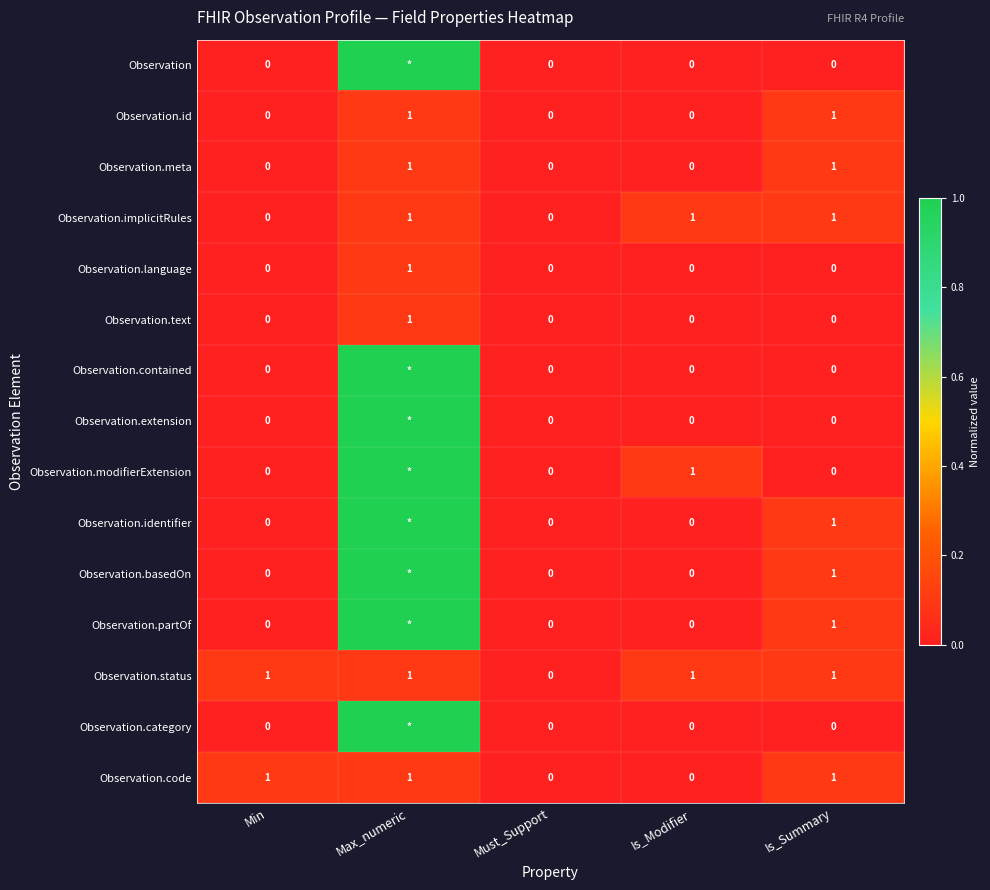

What is the total value across all series at Is_Modifier?

3